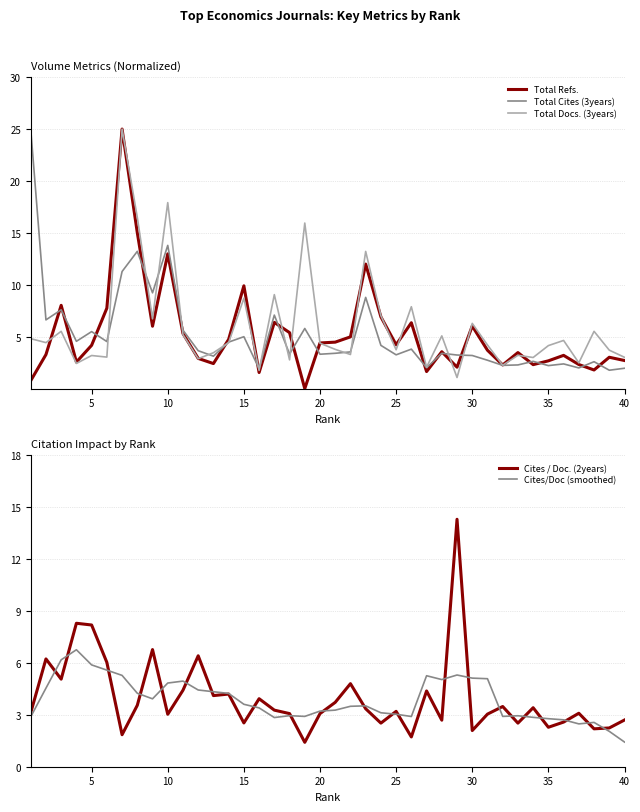

Which series has the widest spread of values?

Total Refs.